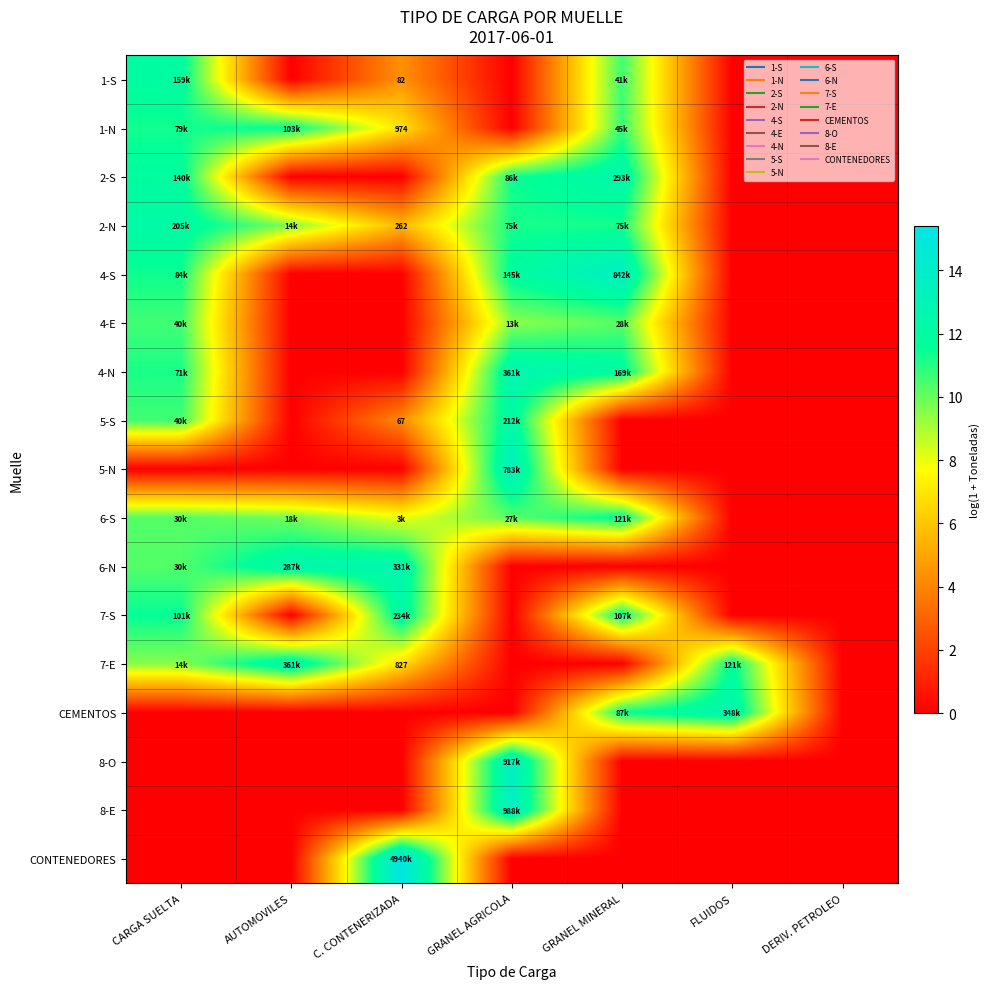

Which series has the widest spread of values?

CONTENEDORES